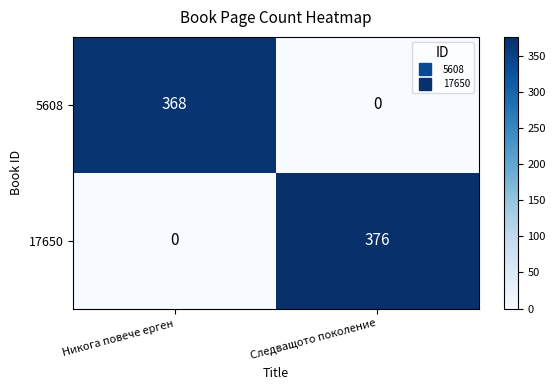

What value does the 5608 series have at Никога повече ерген, to the nearest 50?

350